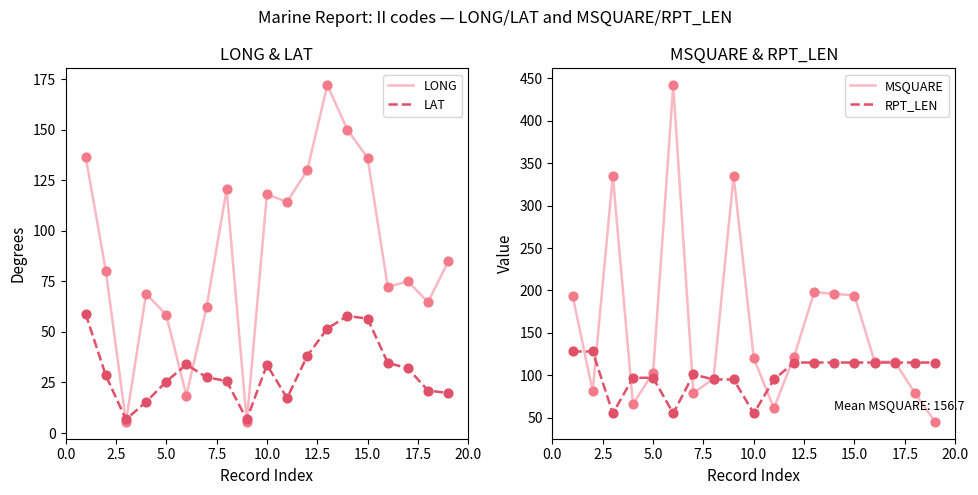

Which series reaches the minimum Y coordinate?

LONG